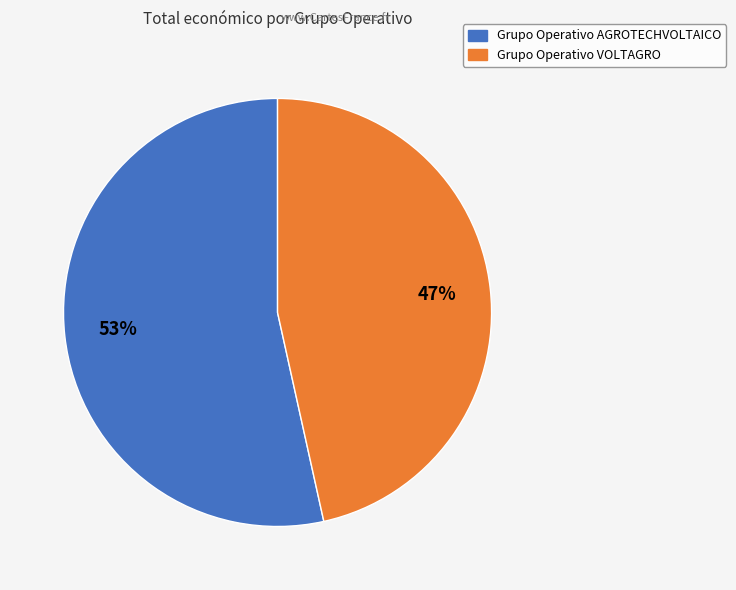

What is the smallest slice in the pie chart?

Grupo Operativo VOLTAGRO